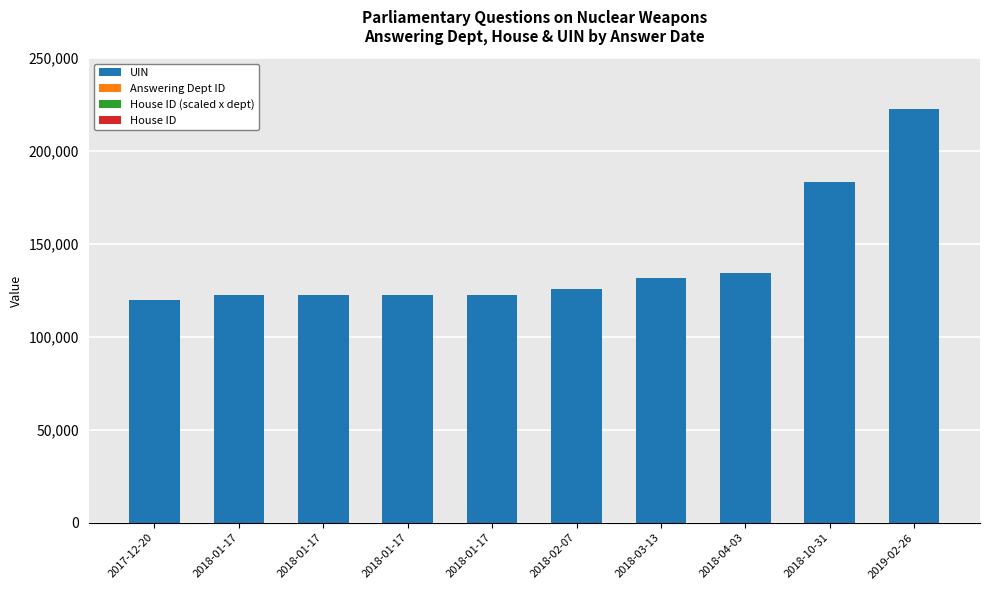

What is the average value of the House ID series?

1